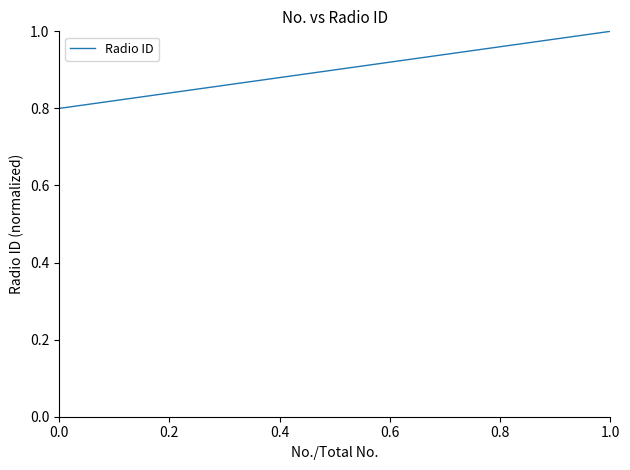

Does the chart display data point markers on the line(s)?

No